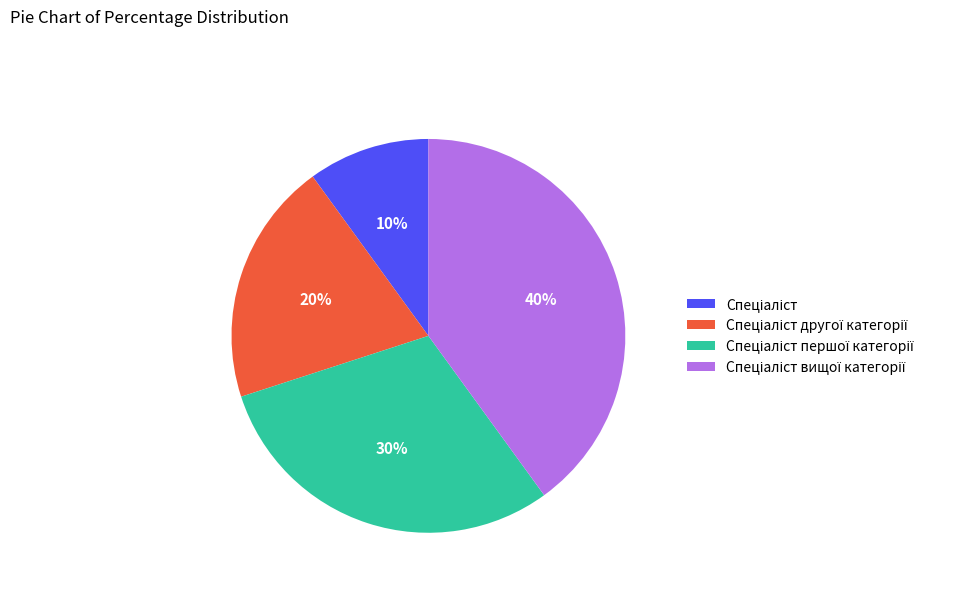

To the nearest percent, what is the average slice percentage?

25%